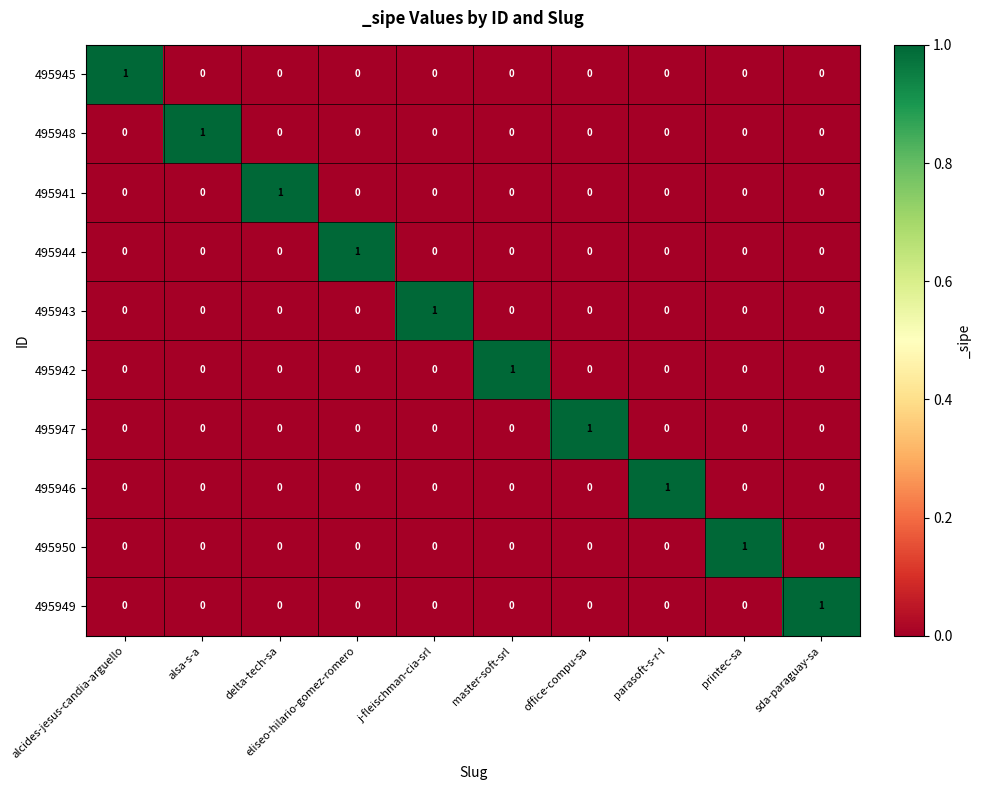

At how many categories does at least one series exceed 0?

10